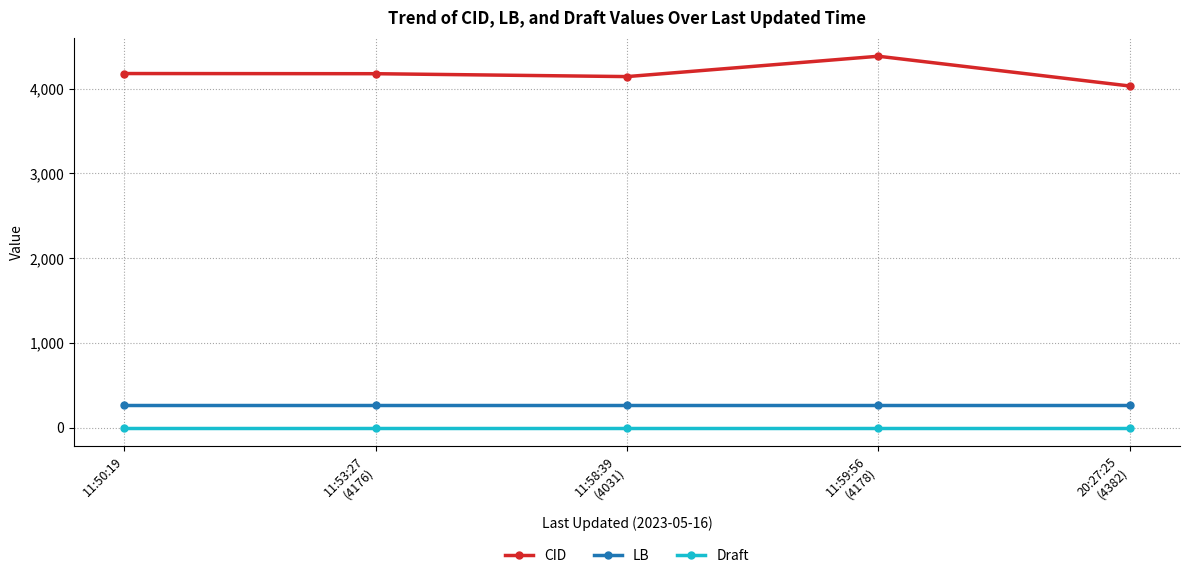

Which series has the widest spread of values?

CID